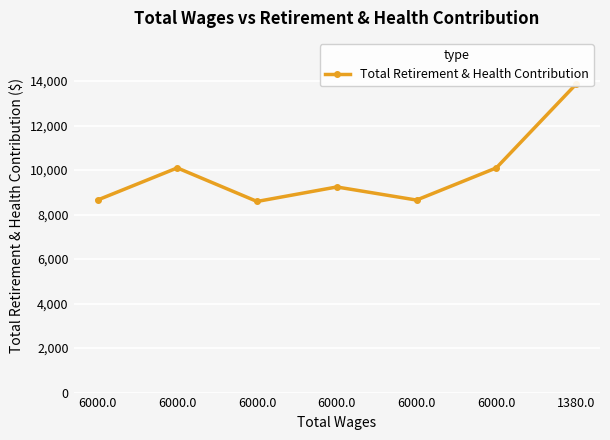

What is the difference between the values at 6000.0 and 1380.0?

3763